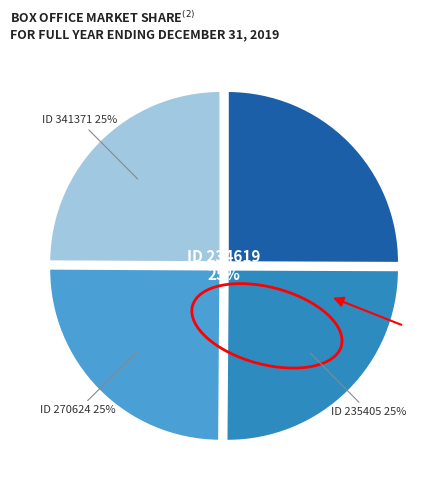

Between 341371 and 234619, which is larger?

234619